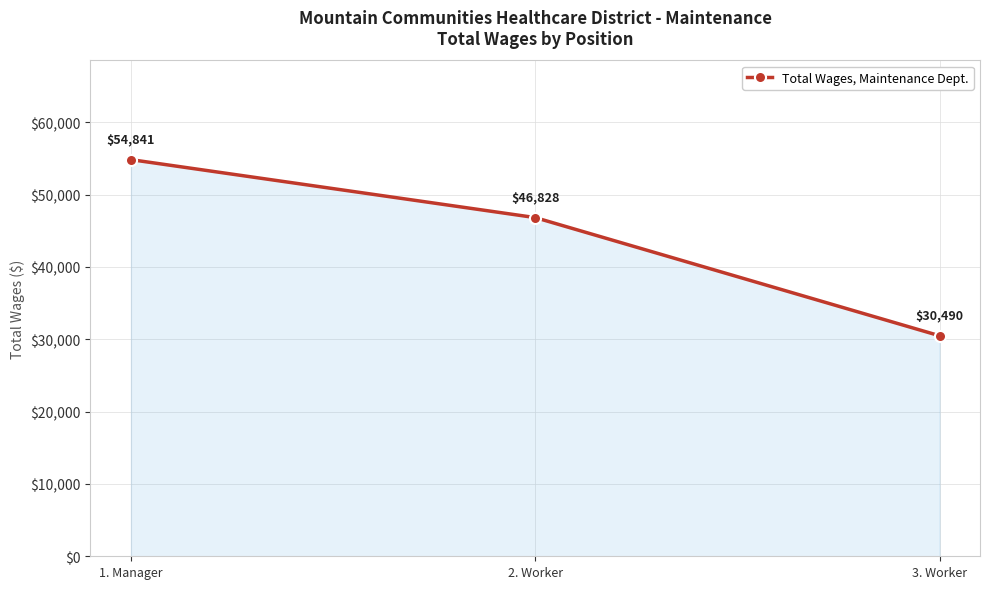

What value does the data have at 1. Manager?

54841